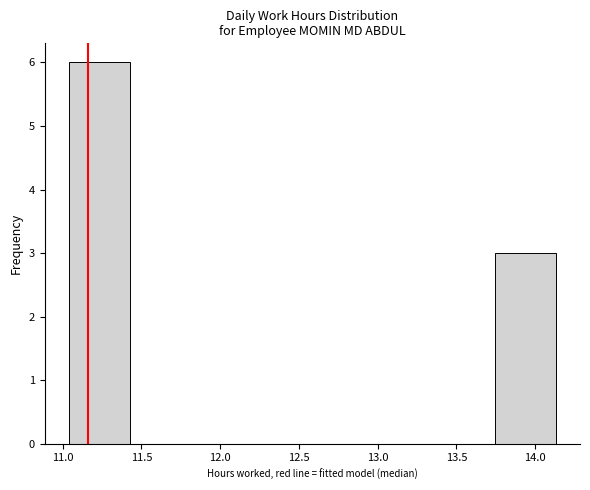

Reading left to right, list every bar in this chart as the range it spans on the x-axis followed by its height. Neither the bar edges nor the heights are printed on the chart, so give them approximately, as read against the axes.

11.05 to 11.45: 6
11.45 to 11.80: 0
11.80 to 12.20: 0
12.20 to 12.60: 0
12.60 to 12.95: 0
12.95 to 13.35: 0
13.35 to 13.75: 0
13.75 to 14.15: 3